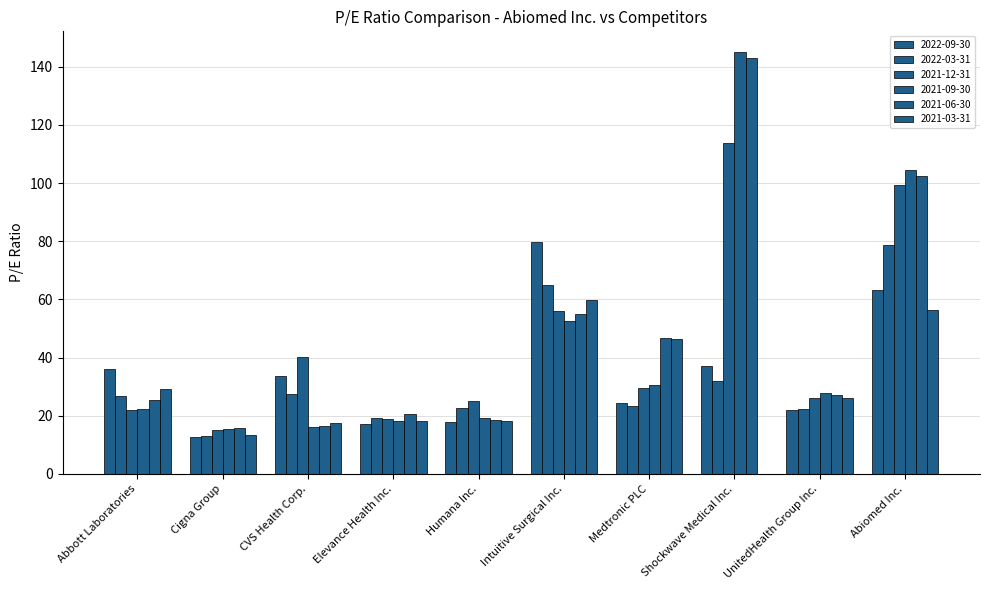

Reading right to left, what are all the values shown in this chart?

2022-09-30: Abiomed Inc.=63.1	UnitedHealth Group Inc.=22.1	Shockwave Medical Inc.=37.0	Medtronic PLC=24.4	Intuitive Surgical Inc.=79.8	Humana Inc.=17.7	Elevance Health Inc.=17.0	CVS Health Corp.=33.6	Cigna Group=12.8	Abbott Laboratories=36.2
2022-03-31: Abiomed Inc.=78.7	UnitedHealth Group Inc.=22.5	Shockwave Medical Inc.=32.0	Medtronic PLC=23.4	Intuitive Surgical Inc.=65.0	Humana Inc.=22.5	Elevance Health Inc.=19.2	CVS Health Corp.=27.5	Cigna Group=13.1	Abbott Laboratories=26.8
2021-12-31: Abiomed Inc.=99.4	UnitedHealth Group Inc.=26.1	Shockwave Medical Inc.=113.9	Medtronic PLC=29.4	Intuitive Surgical Inc.=56.0	Humana Inc.=25.2	Elevance Health Inc.=18.8	CVS Health Corp.=40.3	Cigna Group=15.0	Abbott Laboratories=21.9
2021-09-30: Abiomed Inc.=104.7	UnitedHealth Group Inc.=27.7	Shockwave Medical Inc.=144.9	Medtronic PLC=30.7	Intuitive Surgical Inc.=52.7	Humana Inc.=19.3	Elevance Health Inc.=18.1	CVS Health Corp.=16.3	Cigna Group=15.6	Abbott Laboratories=22.2
2021-06-30: Abiomed Inc.=102.5	UnitedHealth Group Inc.=27.3	Shockwave Medical Inc.=143.1	Medtronic PLC=46.7	Intuitive Surgical Inc.=55.1	Humana Inc.=18.5	Elevance Health Inc.=20.5	CVS Health Corp.=16.5	Cigna Group=15.7	Abbott Laboratories=25.5
2021-03-31: Abiomed Inc.=56.2	UnitedHealth Group Inc.=26.0	Shockwave Medical Inc.=0.0	Medtronic PLC=46.6	Intuitive Surgical Inc.=59.9	Humana Inc.=18.3	Elevance Health Inc.=18.1	CVS Health Corp.=17.4	Cigna Group=13.4	Abbott Laboratories=29.1